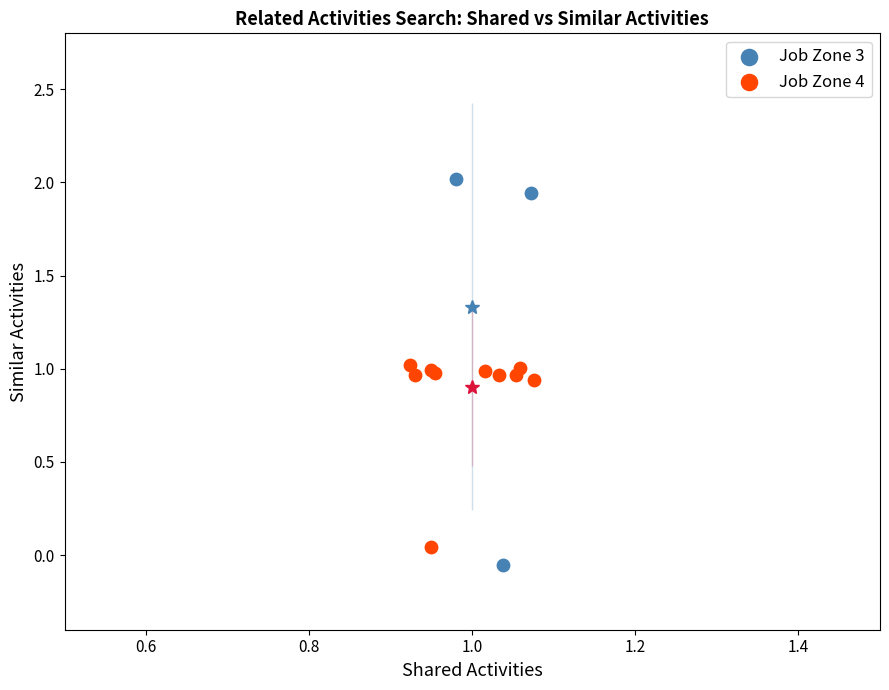

Which series contains the highest Y value?

Job Zone 3